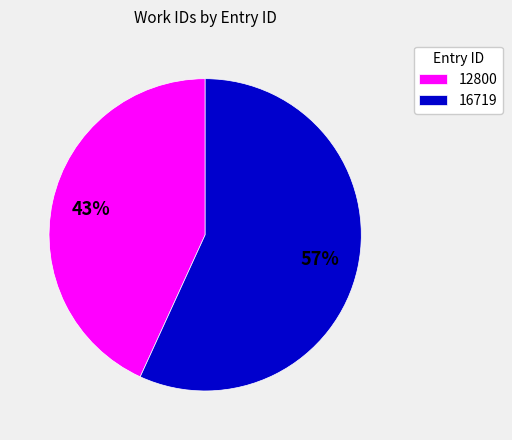

The 16719 slice represents 57% of the pie. True or false?

True